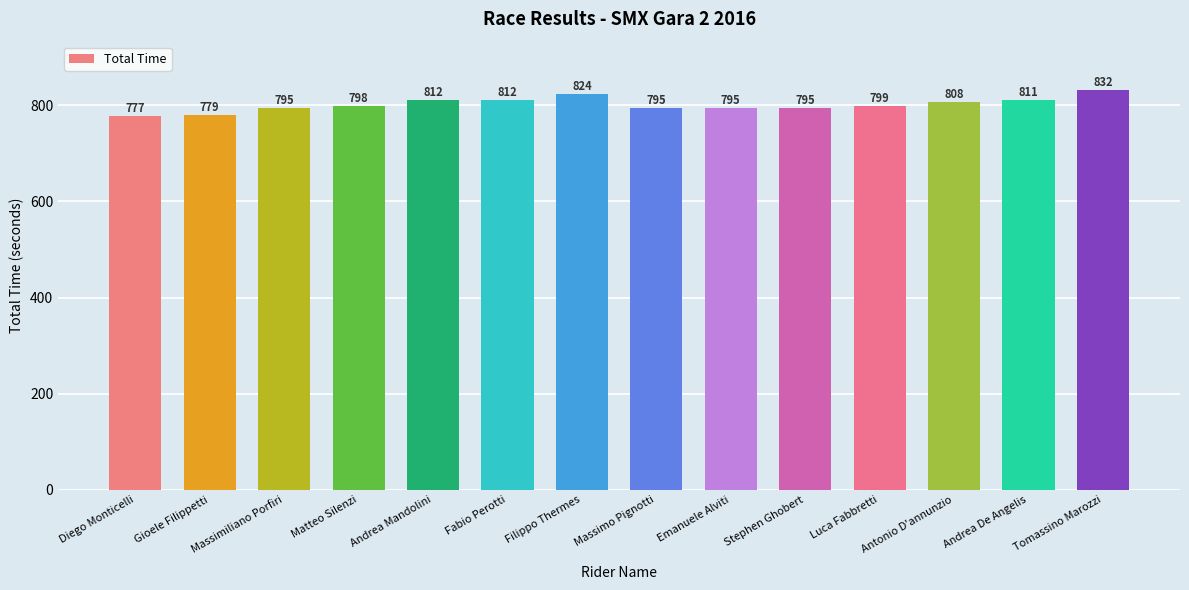

What is the value of the 3rd bar from the left?

794.9